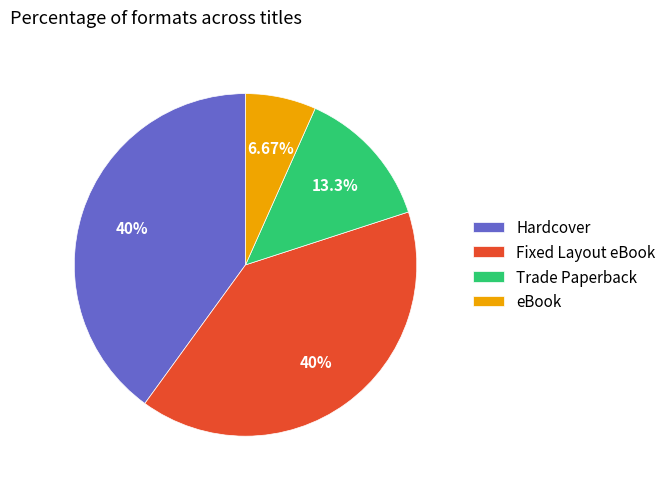

What percentage is the Fixed Layout eBook slice, to the nearest percent?

40%